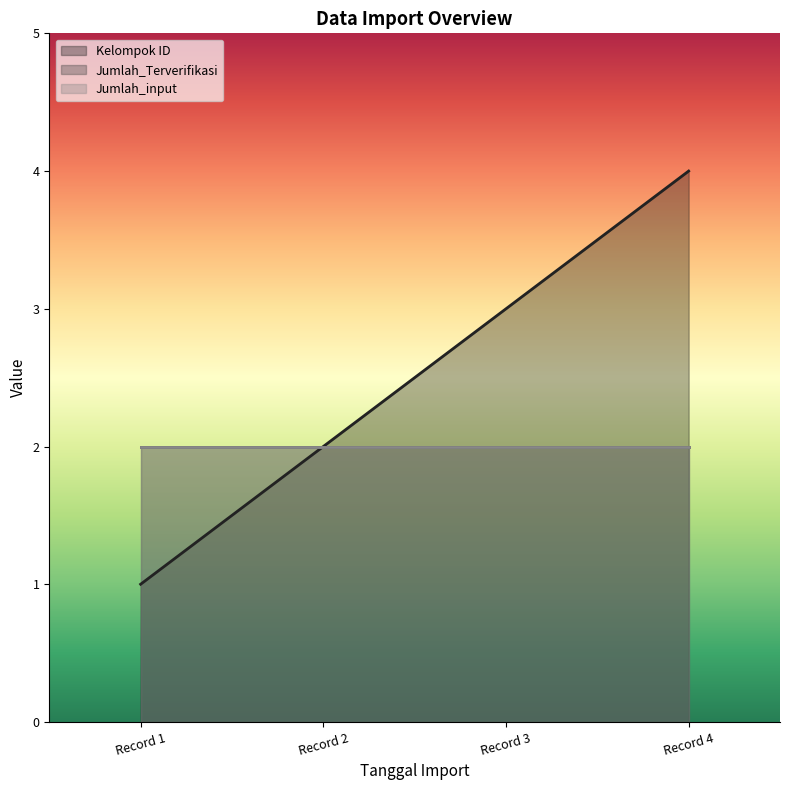

Count the Kelompok ID values in the range 2 to 4.

3